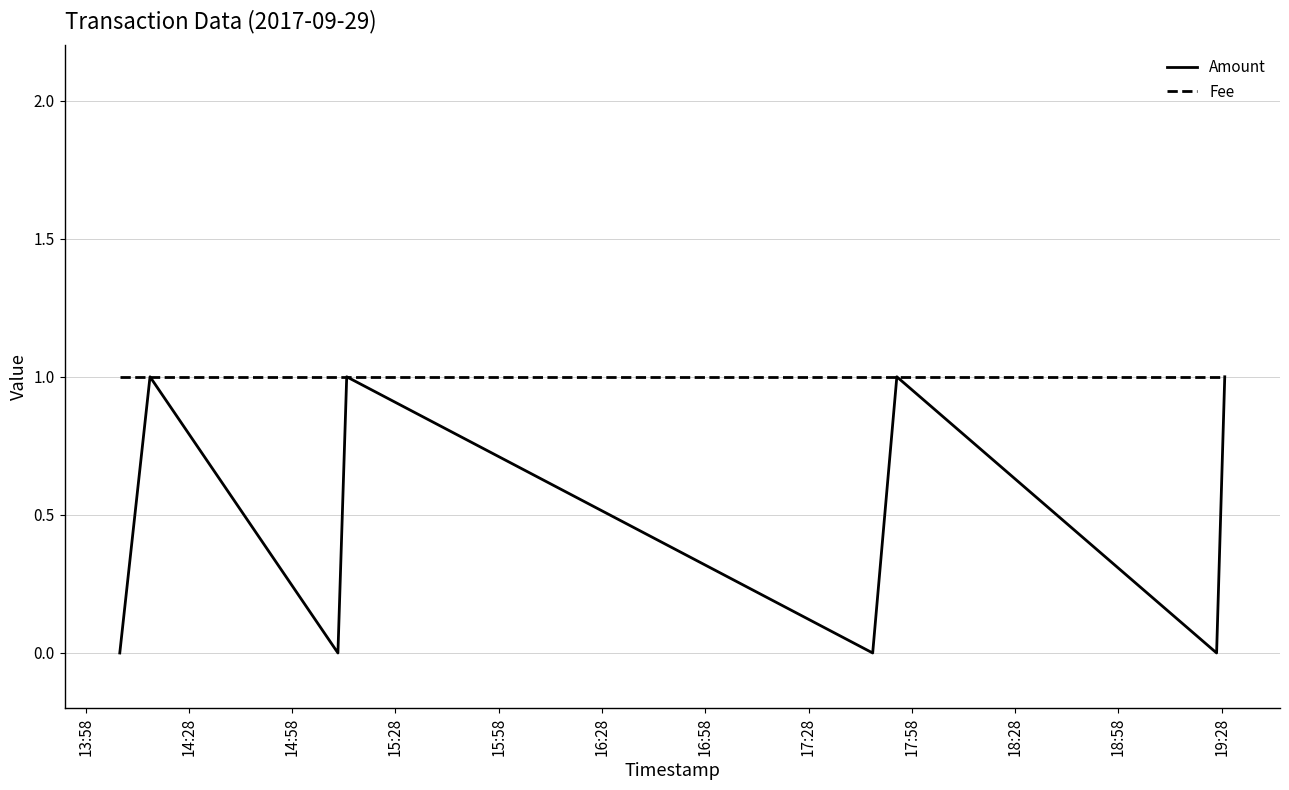

What is the greatest value displayed?

1